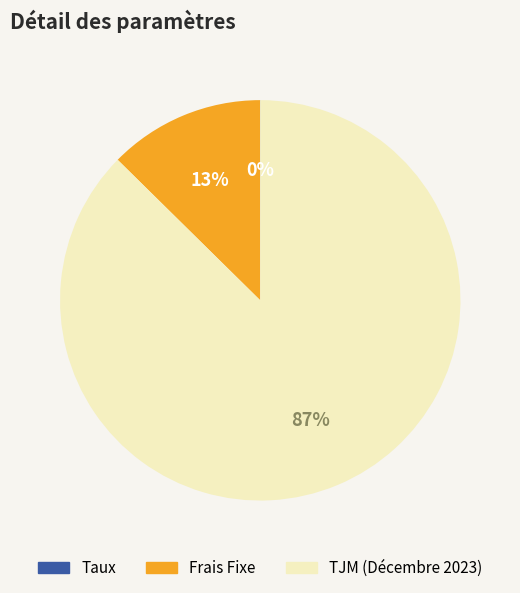

Which slice is the largest?

TJM (Décembre 2023)